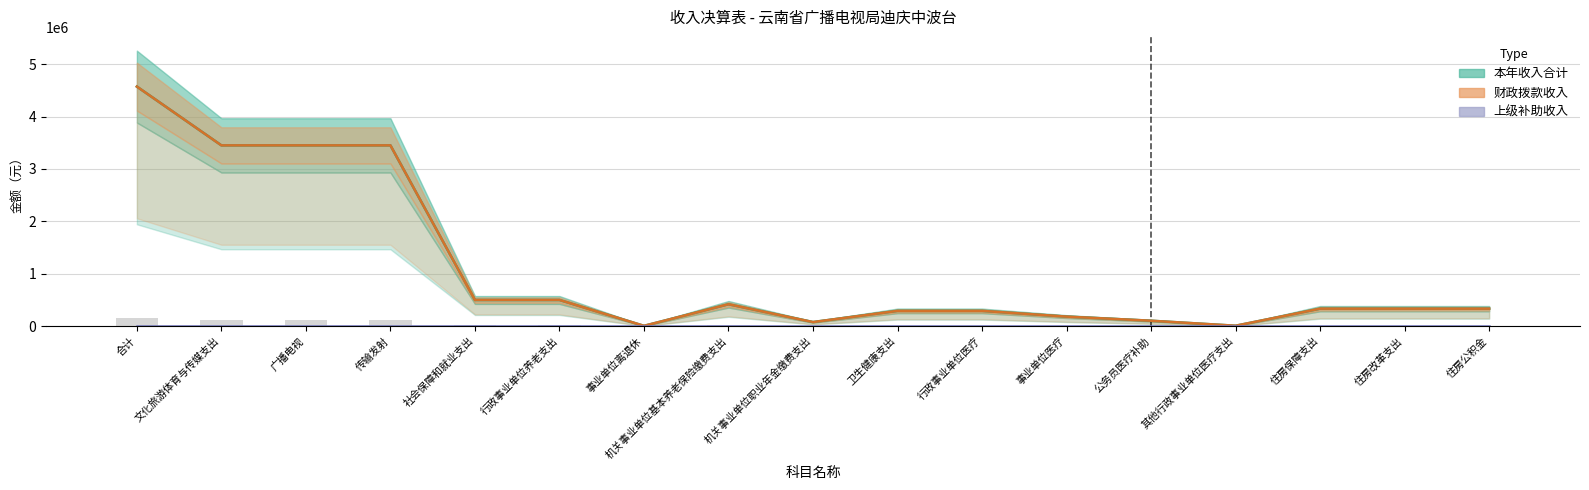

What is the label of the 15th bar from the right?

广播电视